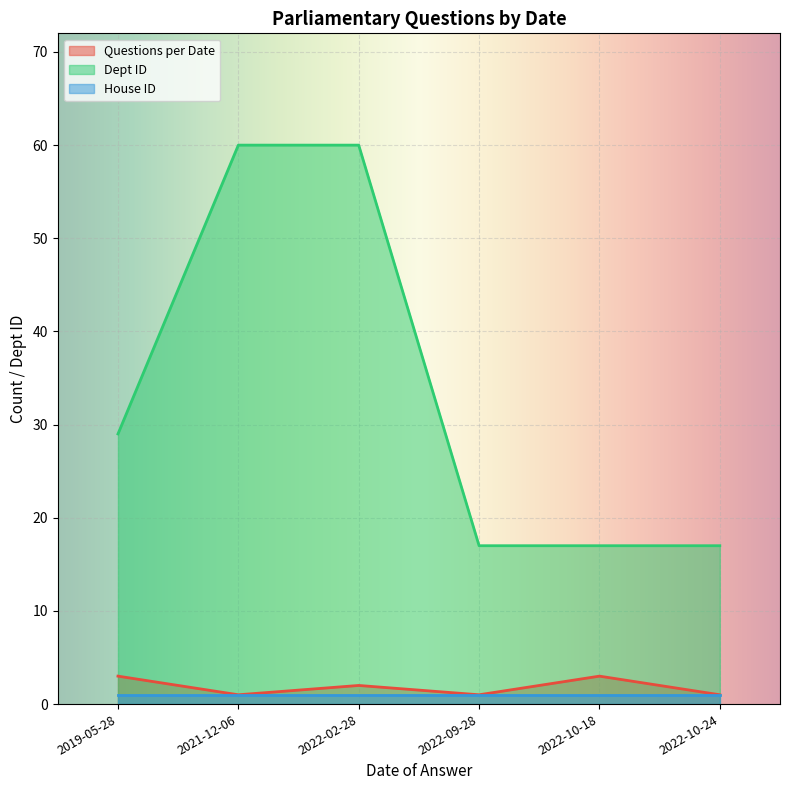

Between 2019-05-28 and 2022-10-24, which series saw the biggest shift?

Dept ID